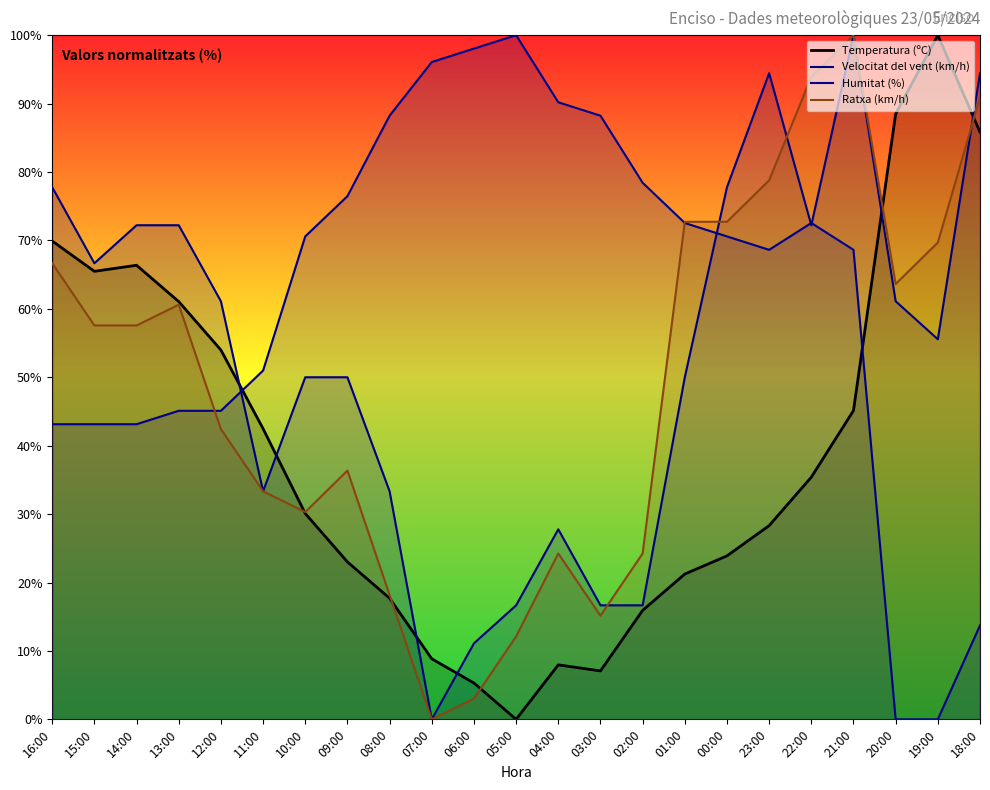

Between 20:00 and 06:00, which is larger?

20:00